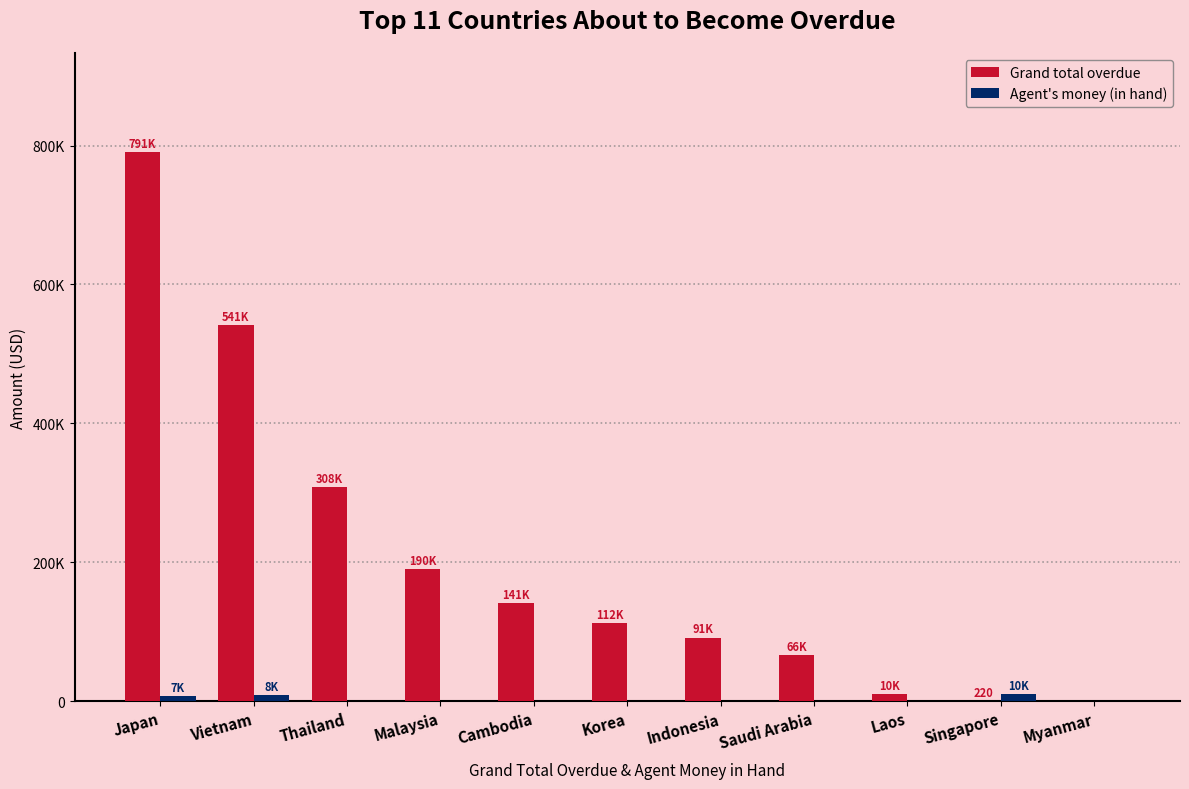

List the series in order of their peak value, highest first.

Grand total overdue, Agent's money (in hand)